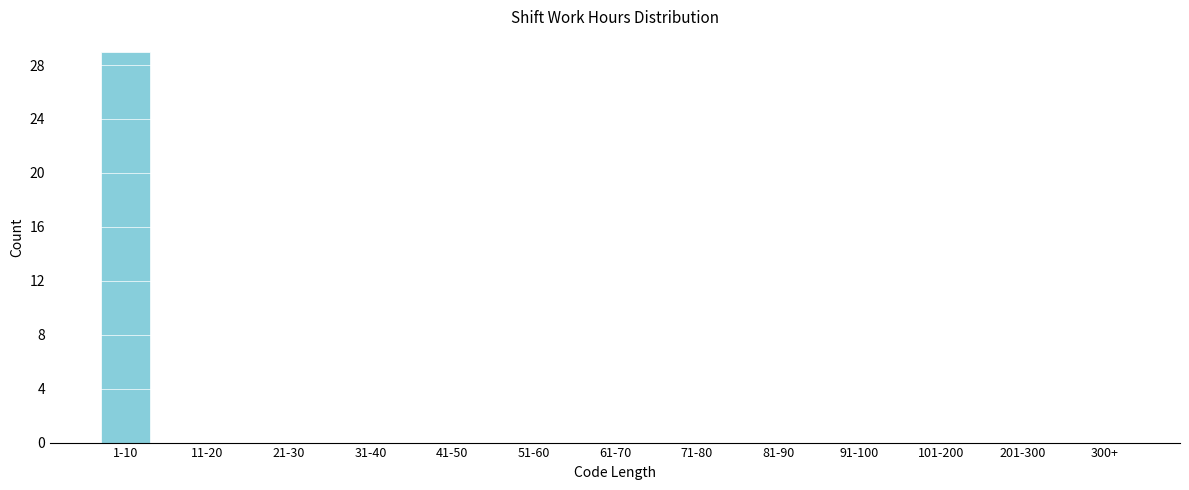

Reading left to right, transcribe all the data shown in this chart.

1-10=29	11-20=0	21-30=0	31-40=0	41-50=0	51-60=0	61-70=0	71-80=0	81-90=0	91-100=0	101-200=0	201-300=0	300+=0